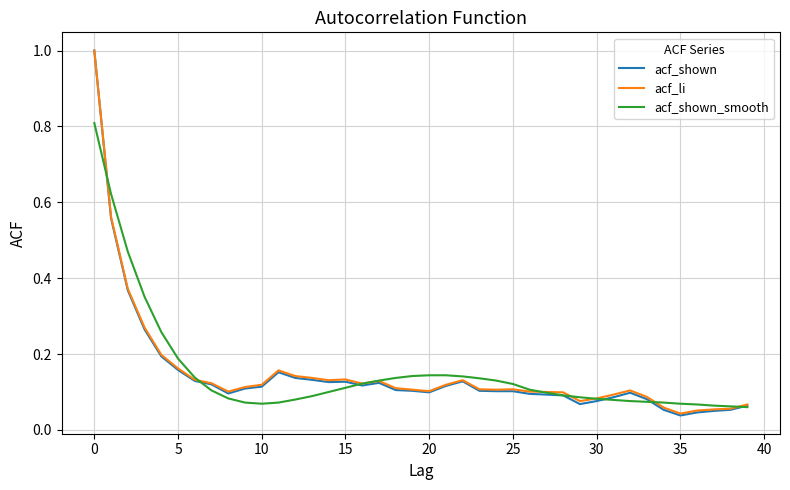

Which series has the widest spread of values?

acf_shown